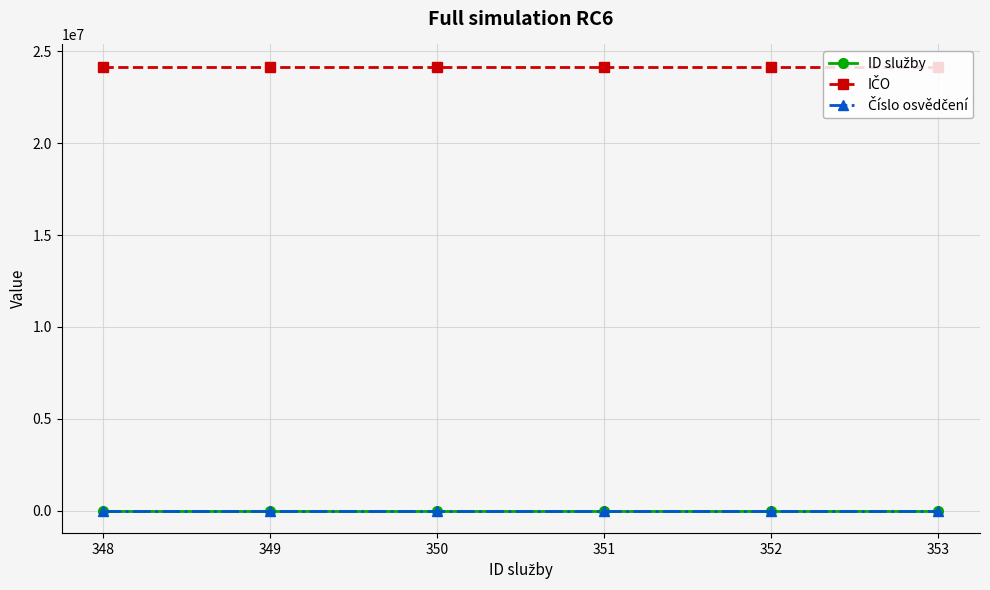

At how many categories does at least one series exceed 20052616?

6